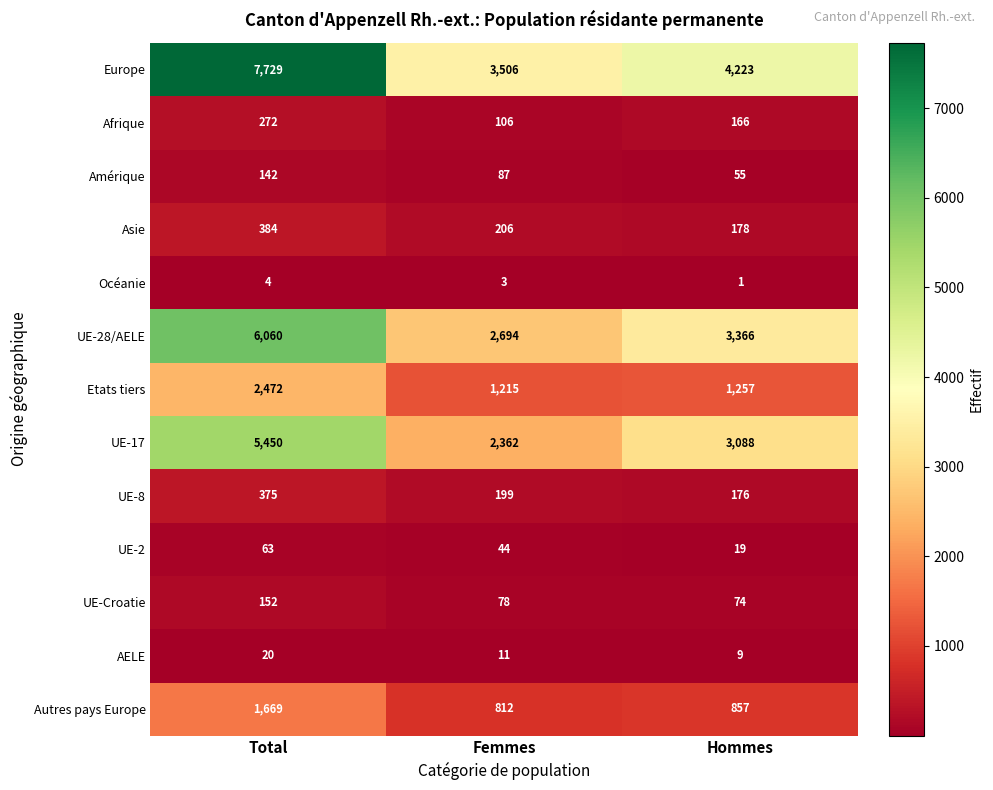

What is the highest value of the UE-Croatie series?

152